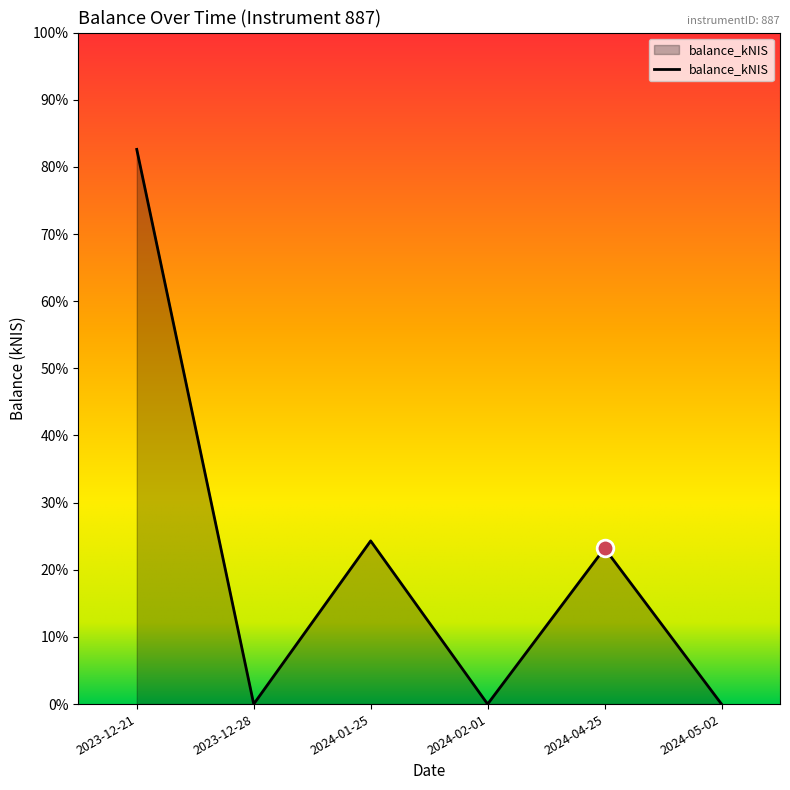

What is the change in value from 2024-01-25 to 2024-05-02?

-2.4